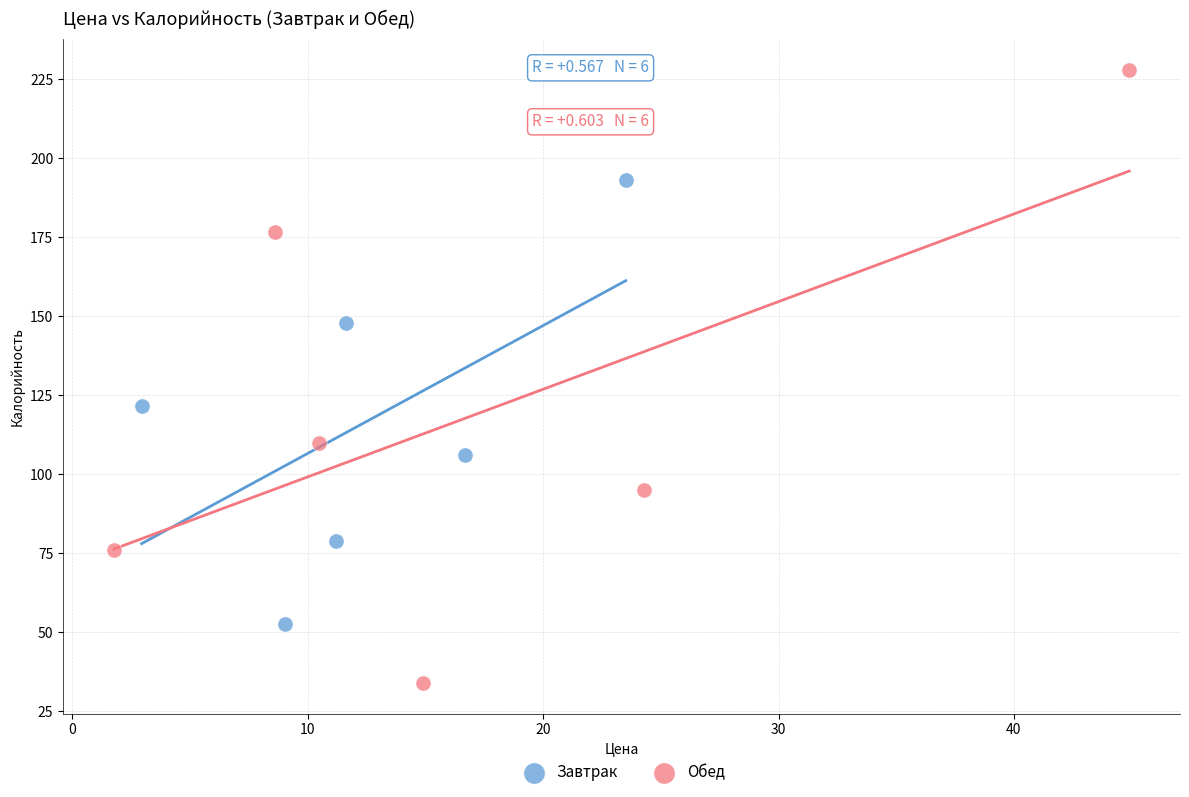

Which series contains the highest Y value?

Обед